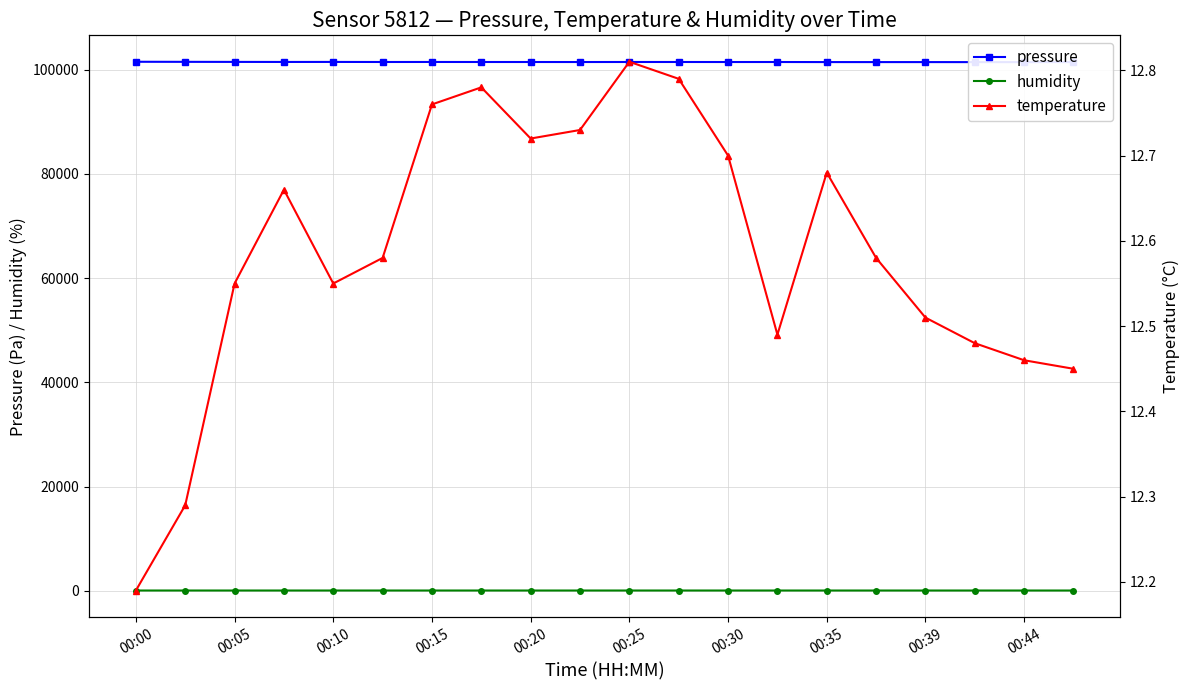

Where is temperature nearest to the value 12?

00:00